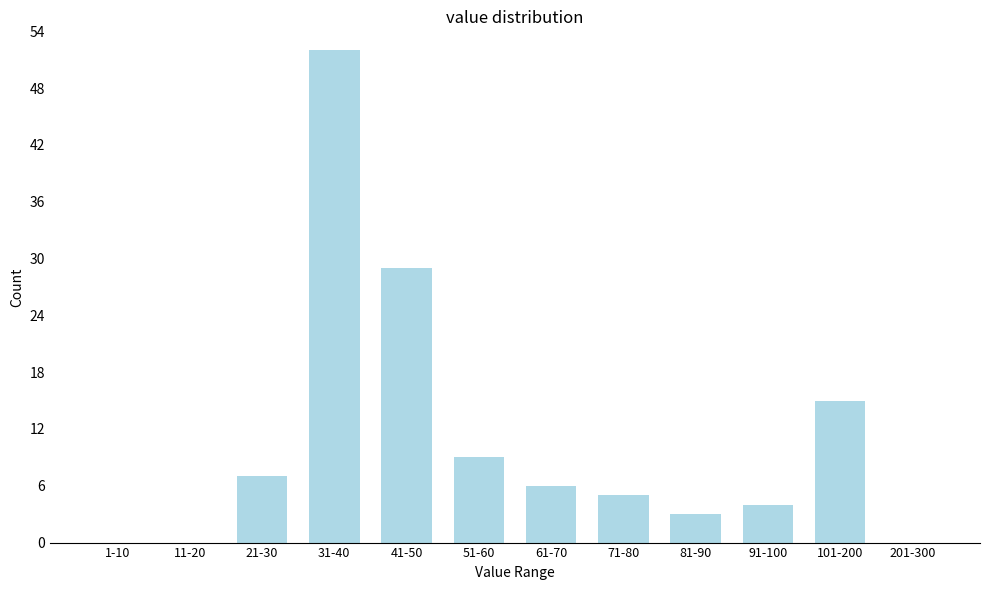

Reading right to left, what are all the values shown in this chart?

201-300=0	101-200=15	91-100=4	81-90=3	71-80=5	61-70=6	51-60=9	41-50=29	31-40=52	21-30=7	11-20=0	1-10=0